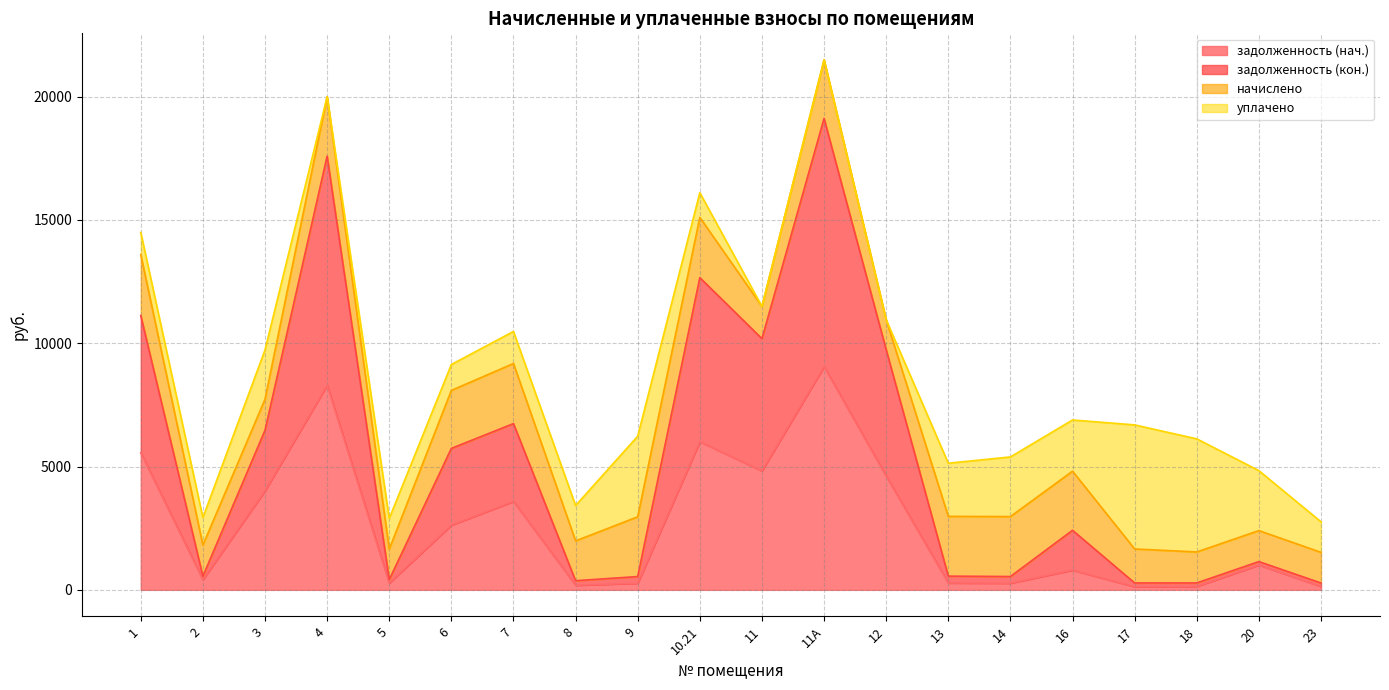

At which label does задолженность (нач.) reach its peak?

11А